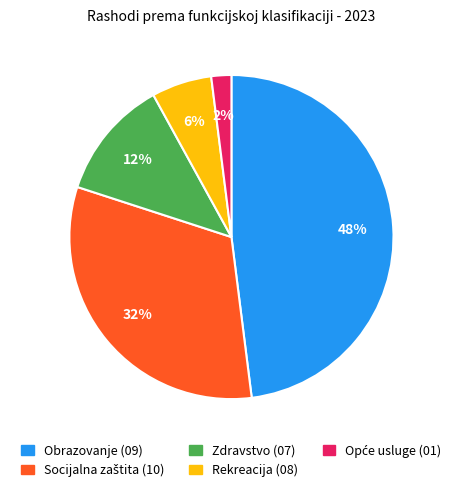

To the nearest percent, what portion does Zdravstvo (07) represent?

12%